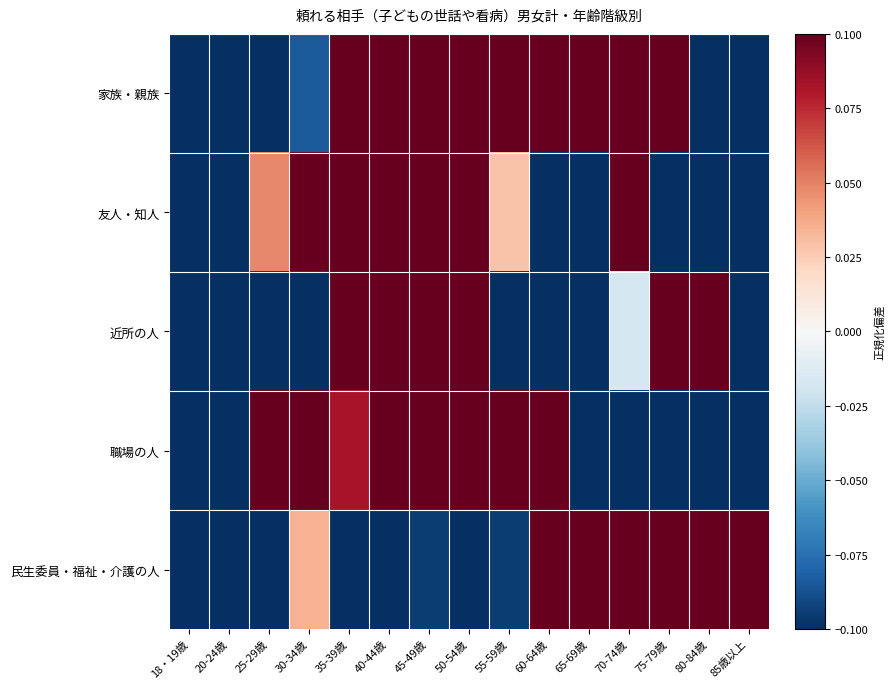

Rank the series by their maximum value, from lowest to highest.

家族・親族, 友人・知人, 民生委員・福祉・介護の人, 近所の人, 職場の人